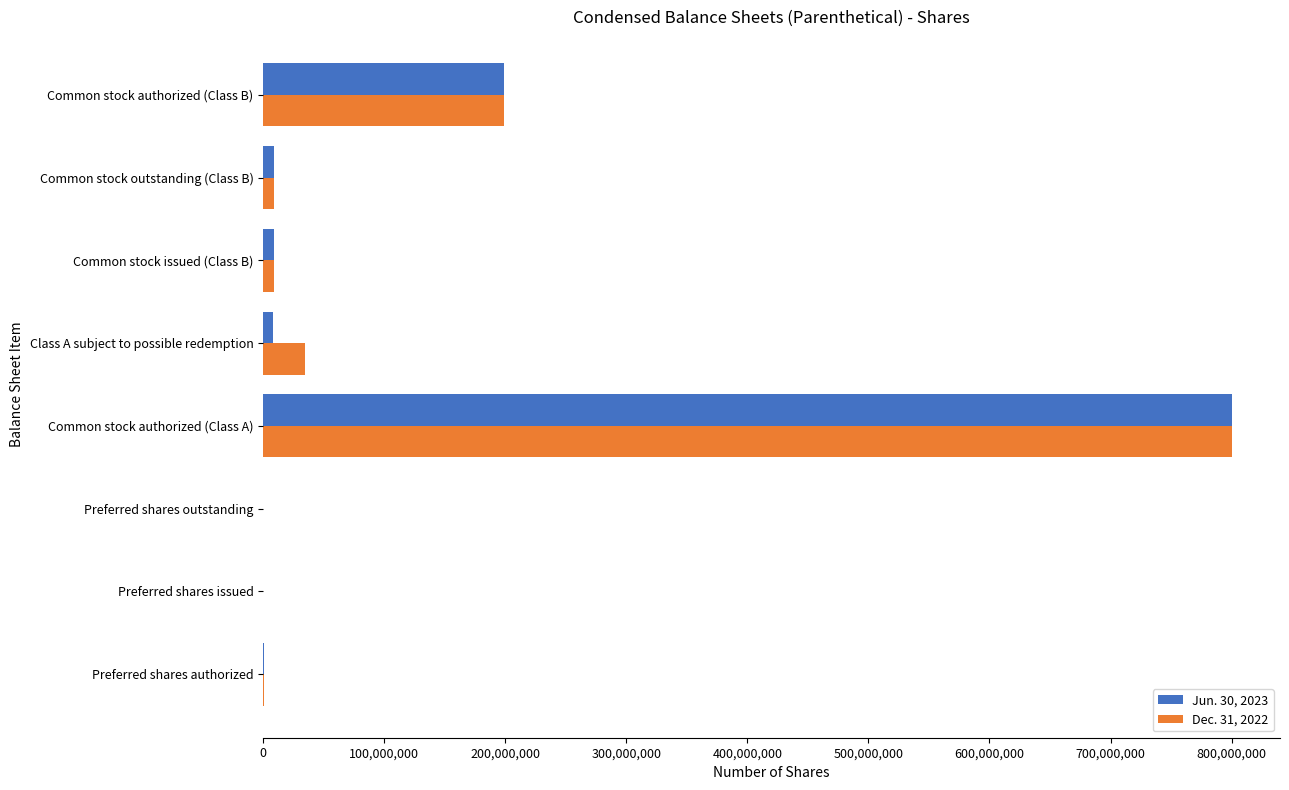

At which category is the sum across all series the highest?

Common stock authorized (Class A)